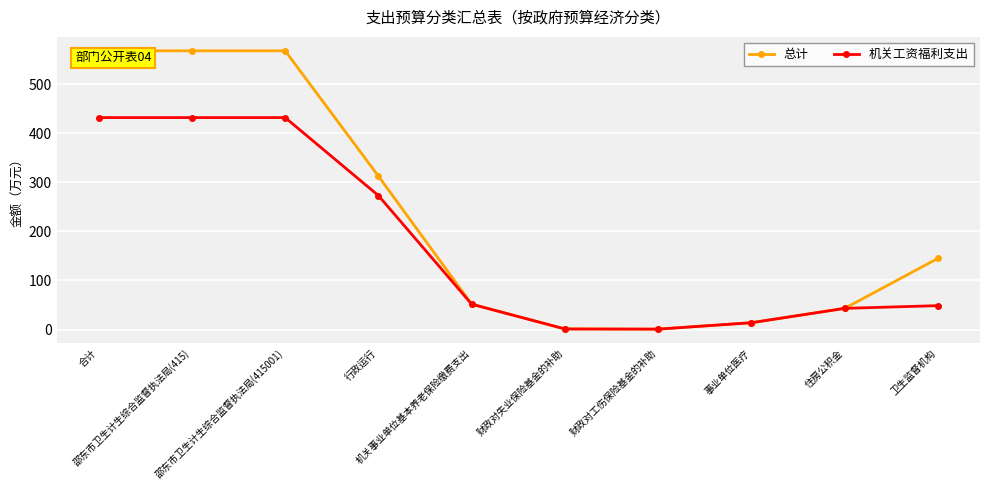

Where is 机关工资福利支出 nearest to the value 216?

行政运行